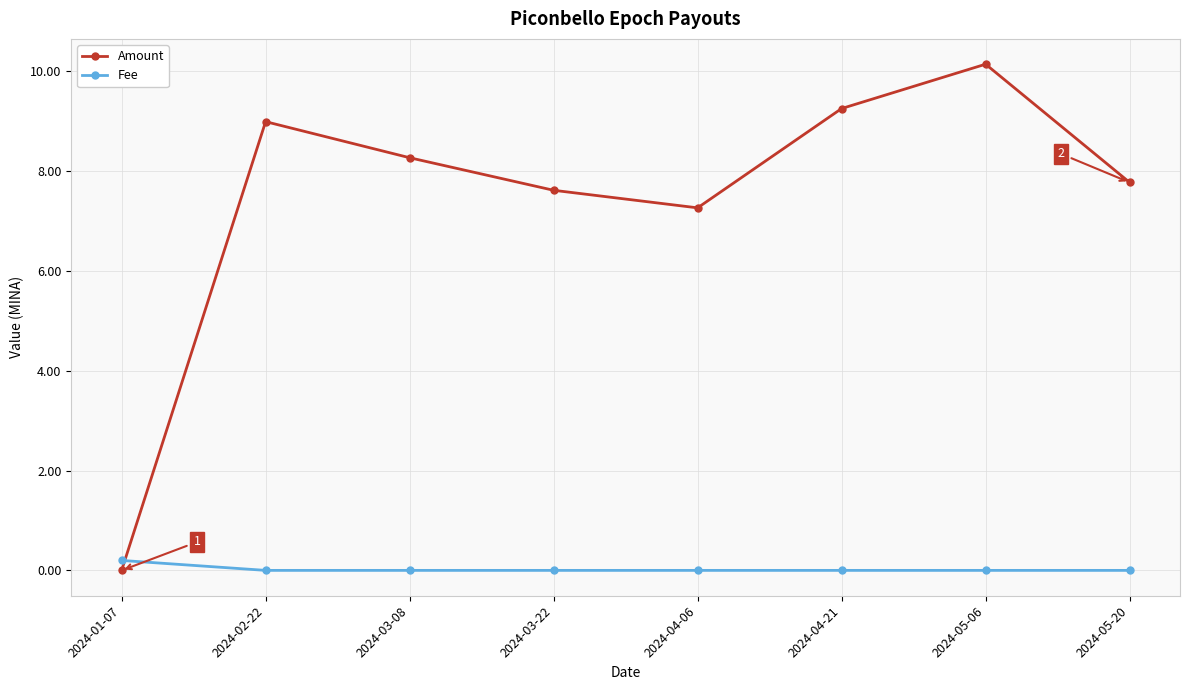

Between which two adjacent categories do Amount and Fee first intersect?

2024-01-07 and 2024-02-22